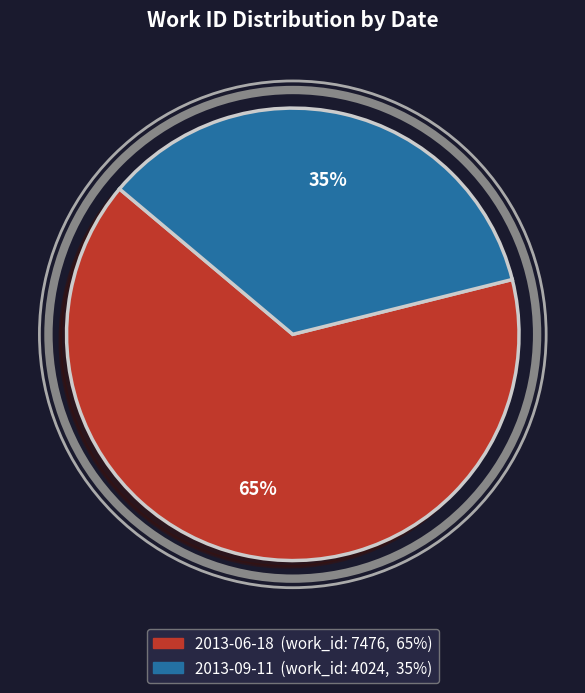

The 2013-06-18 slice represents 78% of the pie. True or false?

False